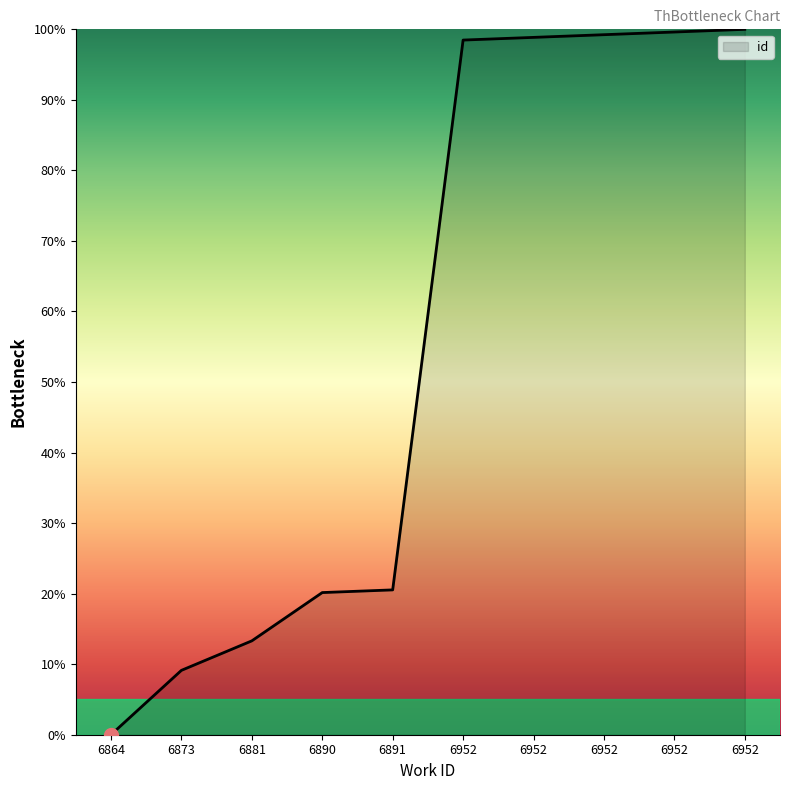

Rank the categories by value from highest to lowest.

6952, 6952, 6952, 6952, 6952, 6891, 6890, 6881, 6873, 6864